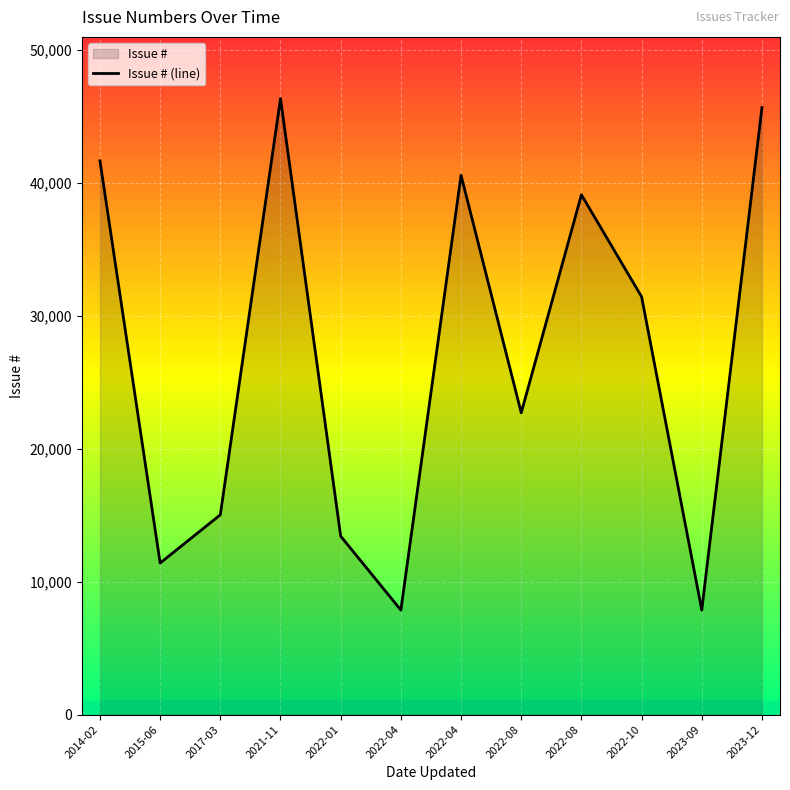

What is the ratio of the value at 2022-10 to the value at 2022-08?

0.8